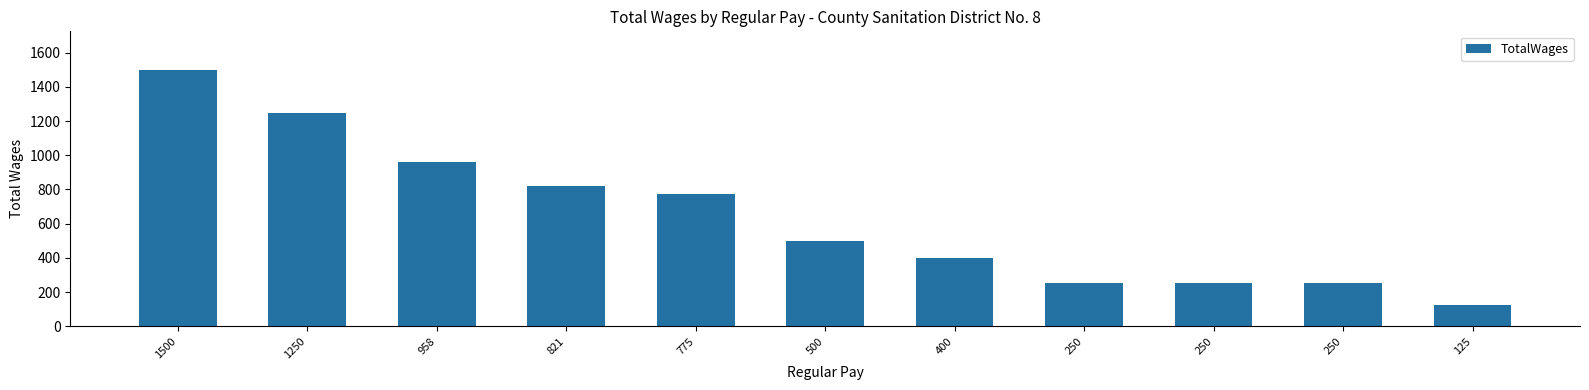

How many data points are less than 500?

5